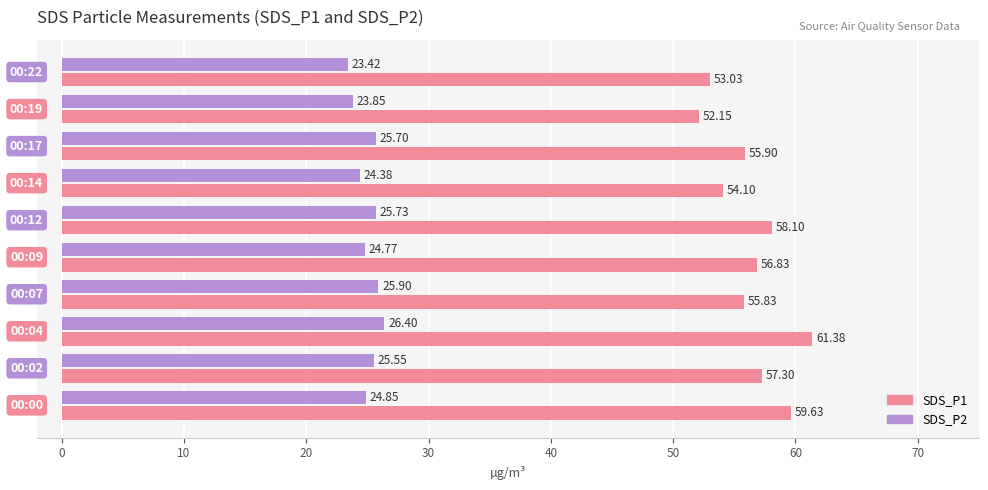

Rank the categories by SDS_P2 value from lowest to highest.

  00:22,   00:19,   00:14,   00:09,   00:00,   00:02,   00:17,   00:12,   00:07,   00:04